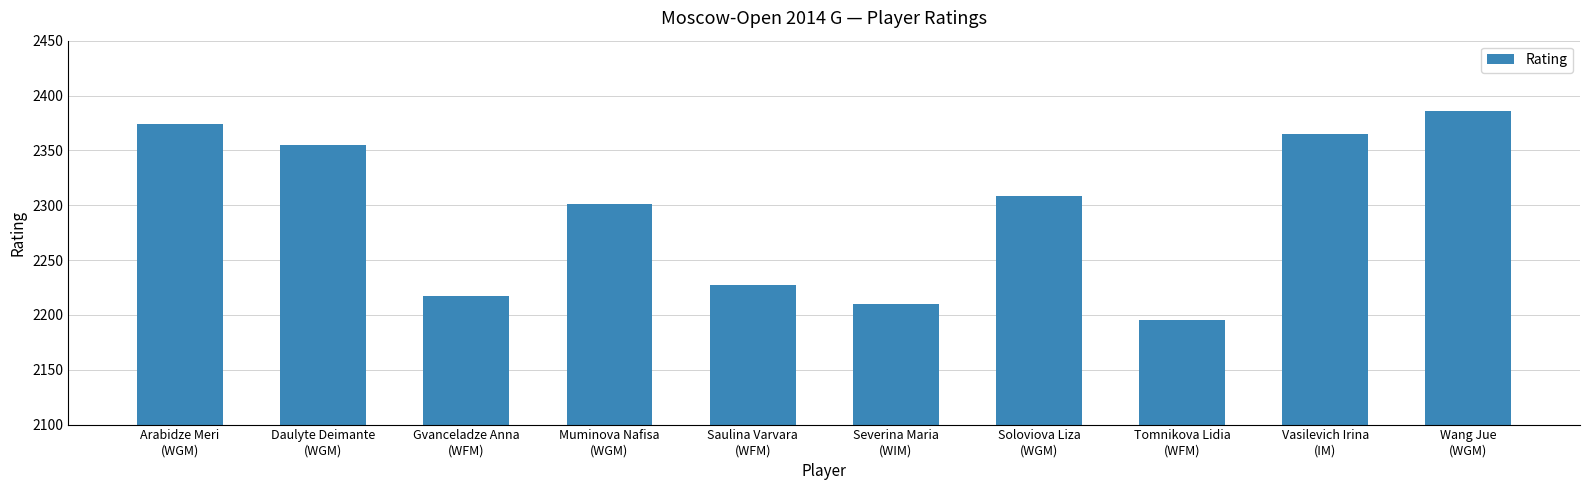

What is the average value?

2294